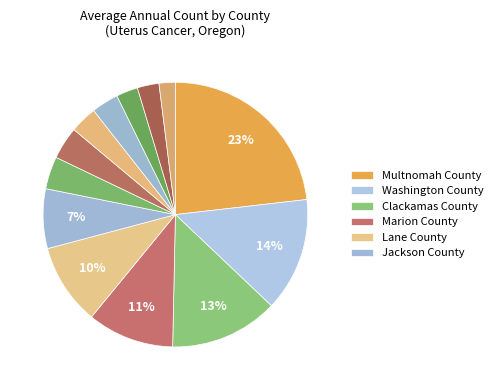

Count the number of slices in the pie.

13